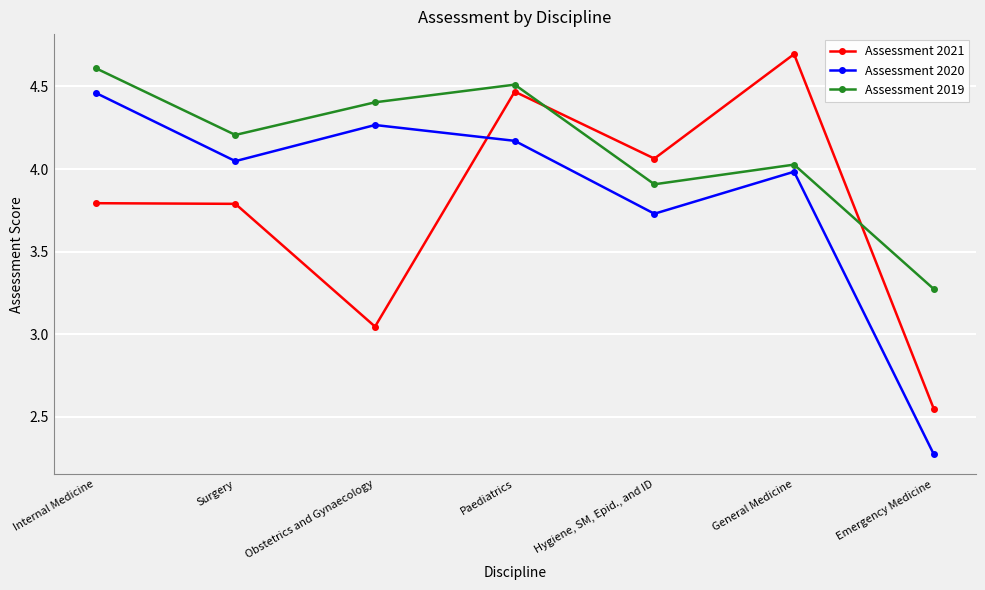

What is the difference between the Assessment 2021 values at Hygiene, SM, Epid., and ID and Obstetrics and Gynaecology?

1.0